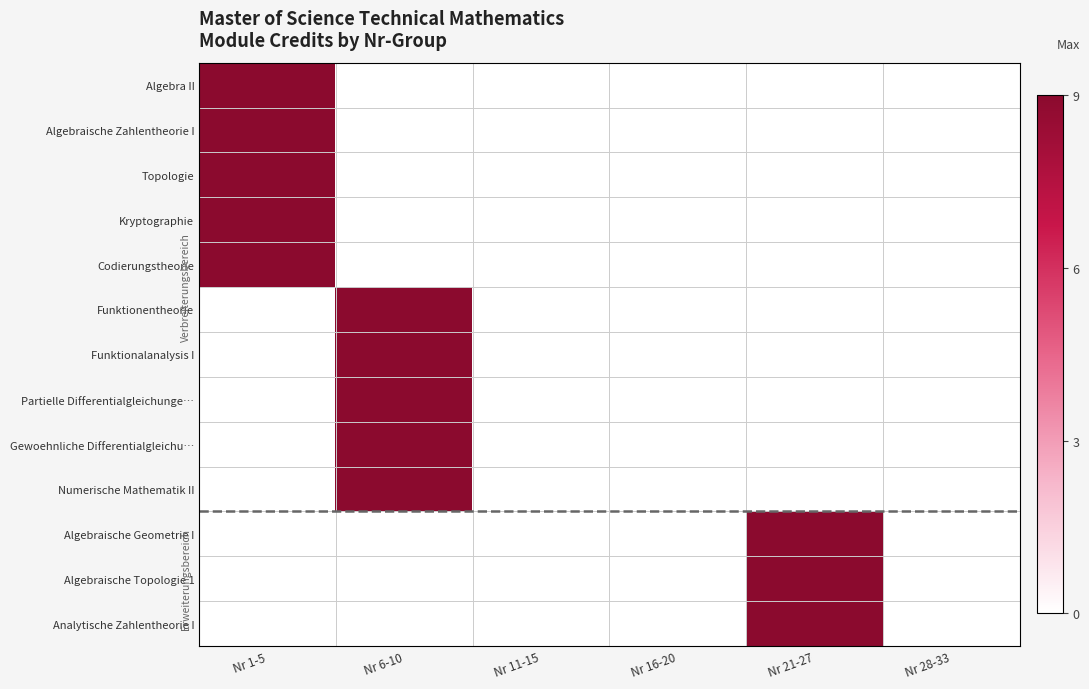

Reading left to right, extract all data points from this chart.

Algebra II: Nr 1-5=9	Nr 6-10=0	Nr 11-15=0	Nr 16-20=0	Nr 21-27=0	Nr 28-33=0
Algebraische Zahlentheorie I: Nr 1-5=9	Nr 6-10=0	Nr 11-15=0	Nr 16-20=0	Nr 21-27=0	Nr 28-33=0
Topologie: Nr 1-5=9	Nr 6-10=0	Nr 11-15=0	Nr 16-20=0	Nr 21-27=0	Nr 28-33=0
Kryptographie: Nr 1-5=9	Nr 6-10=0	Nr 11-15=0	Nr 16-20=0	Nr 21-27=0	Nr 28-33=0
Codierungstheorie: Nr 1-5=9	Nr 6-10=0	Nr 11-15=0	Nr 16-20=0	Nr 21-27=0	Nr 28-33=0
Funktionentheorie: Nr 1-5=0	Nr 6-10=9	Nr 11-15=0	Nr 16-20=0	Nr 21-27=0	Nr 28-33=0
Funktionalanalysis I: Nr 1-5=0	Nr 6-10=9	Nr 11-15=0	Nr 16-20=0	Nr 21-27=0	Nr 28-33=0
Partielle Differentialgleichunge…: Nr 1-5=0	Nr 6-10=9	Nr 11-15=0	Nr 16-20=0	Nr 21-27=0	Nr 28-33=0
Gewoehnliche Differentialgleichu…: Nr 1-5=0	Nr 6-10=9	Nr 11-15=0	Nr 16-20=0	Nr 21-27=0	Nr 28-33=0
Numerische Mathematik II: Nr 1-5=0	Nr 6-10=9	Nr 11-15=0	Nr 16-20=0	Nr 21-27=0	Nr 28-33=0
Algebraische Geometrie I: Nr 1-5=0	Nr 6-10=0	Nr 11-15=0	Nr 16-20=0	Nr 21-27=9	Nr 28-33=0
Algebraische Topologie 1: Nr 1-5=0	Nr 6-10=0	Nr 11-15=0	Nr 16-20=0	Nr 21-27=9	Nr 28-33=0
Analytische Zahlentheorie I: Nr 1-5=0	Nr 6-10=0	Nr 11-15=0	Nr 16-20=0	Nr 21-27=9	Nr 28-33=0